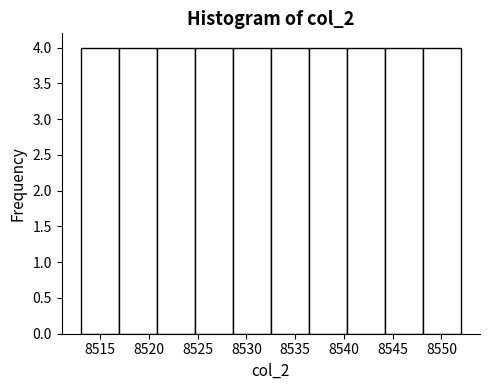

Reading left to right, list every bar in this chart as the range it spans on the x-axis followed by its height. Neither the bar edges nor the heights are printed on the chart, so give them approximately, as read against the axes.

8513.0 to 8516.9: 4
8516.9 to 8520.8: 4
8520.8 to 8524.7: 4
8524.7 to 8528.6: 4
8528.6 to 8532.5: 4
8532.5 to 8536.4: 4
8536.4 to 8540.3: 4
8540.3 to 8544.2: 4
8544.2 to 8548.1: 4
8548.1 to 8552.0: 4